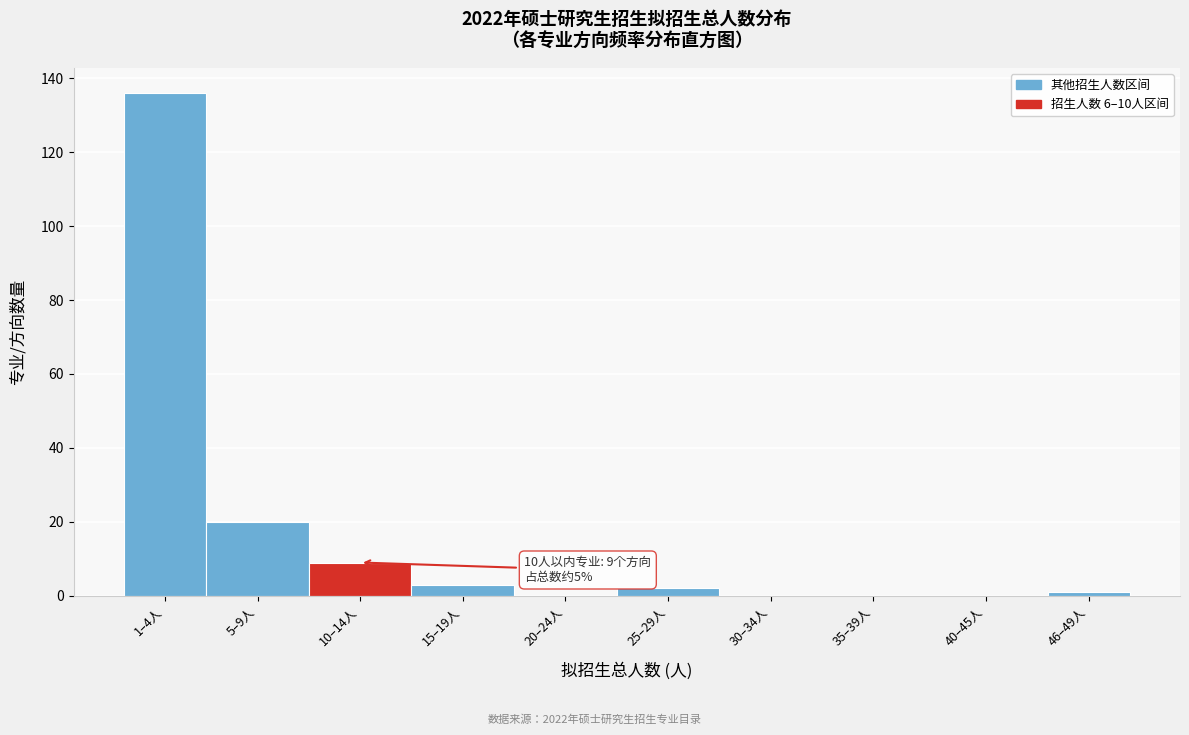

Reading right to left, extract all data points from this chart.

46–49人=1	40–45人=0	35–39人=0	30–34人=0	25–29人=2	20–24人=0	15–19人=3	10–14人=9	5–9人=20	1–4人=136